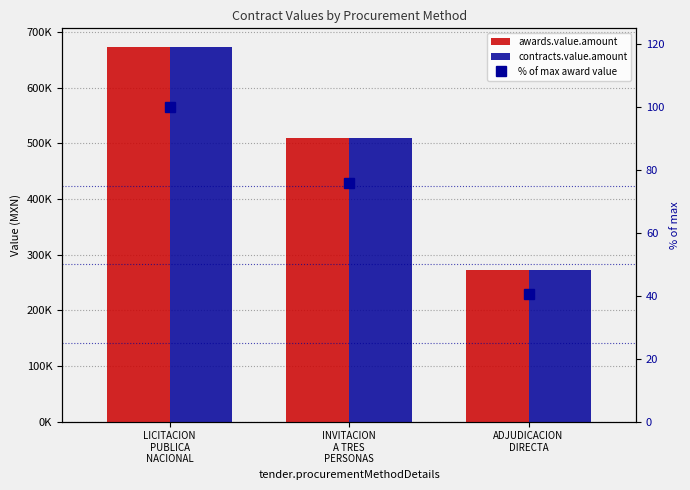

Which series changed the most between LICITACION
PUBLICA
NACIONAL and ADJUDICACION
DIRECTA?

awards.value.amount